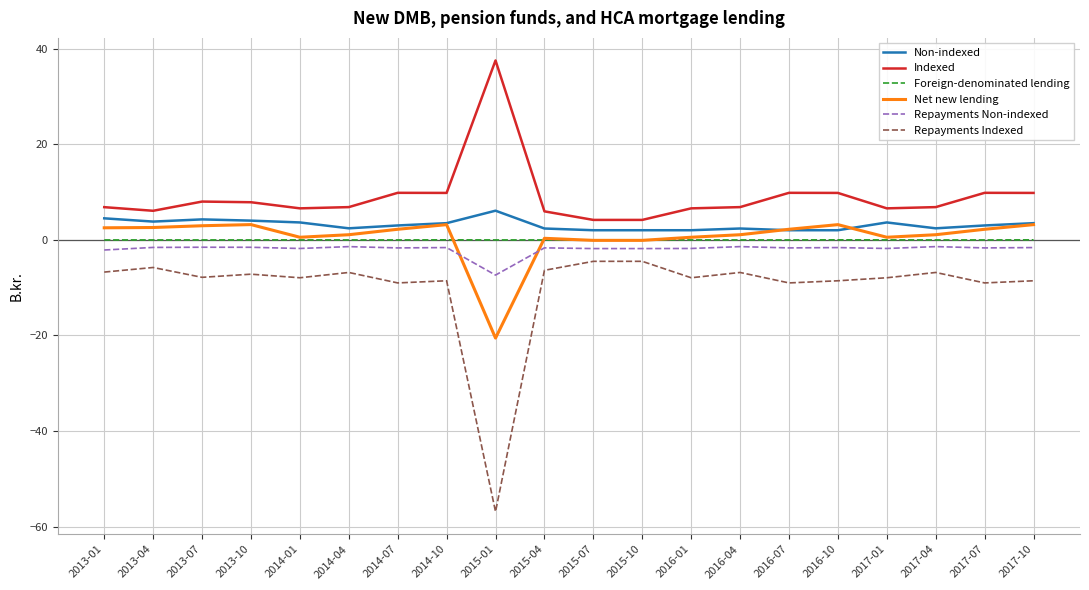

Which label corresponds to the smallest value in the chart?

2015-01